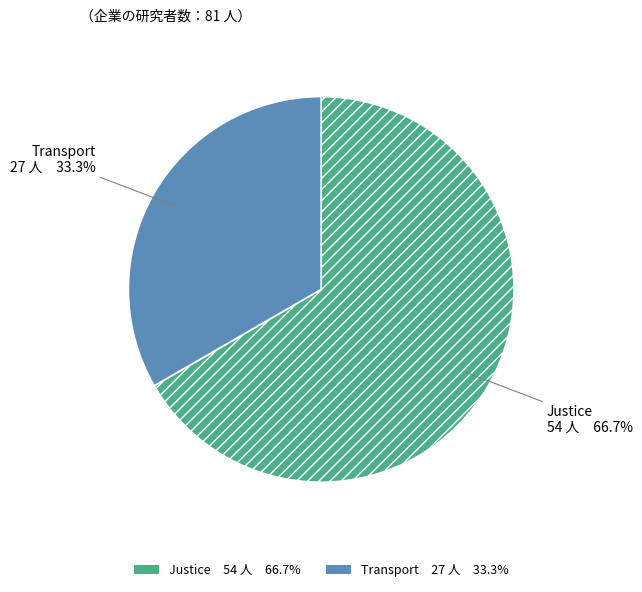

Which has a higher value, Transport or Justice?

Justice